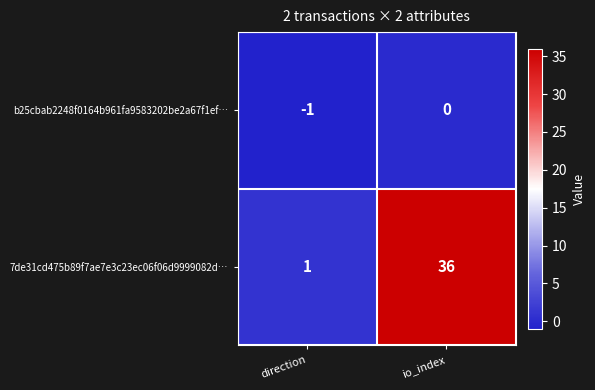

What is the maximum value shown in the chart?

36